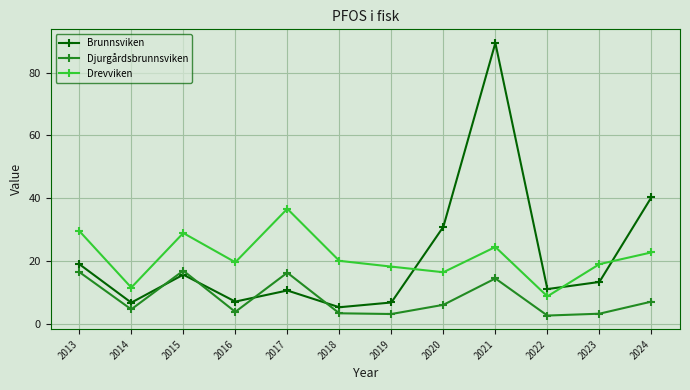

True or false: Brunnsviken has a value of 7.0 at 2019.

True